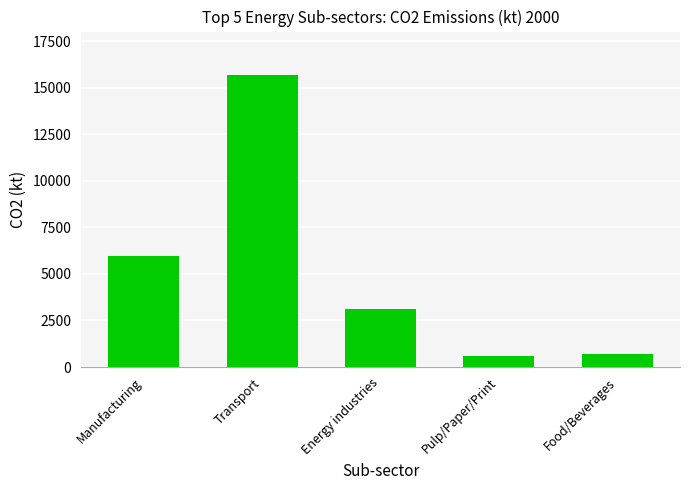

How many bars are there in total?

5